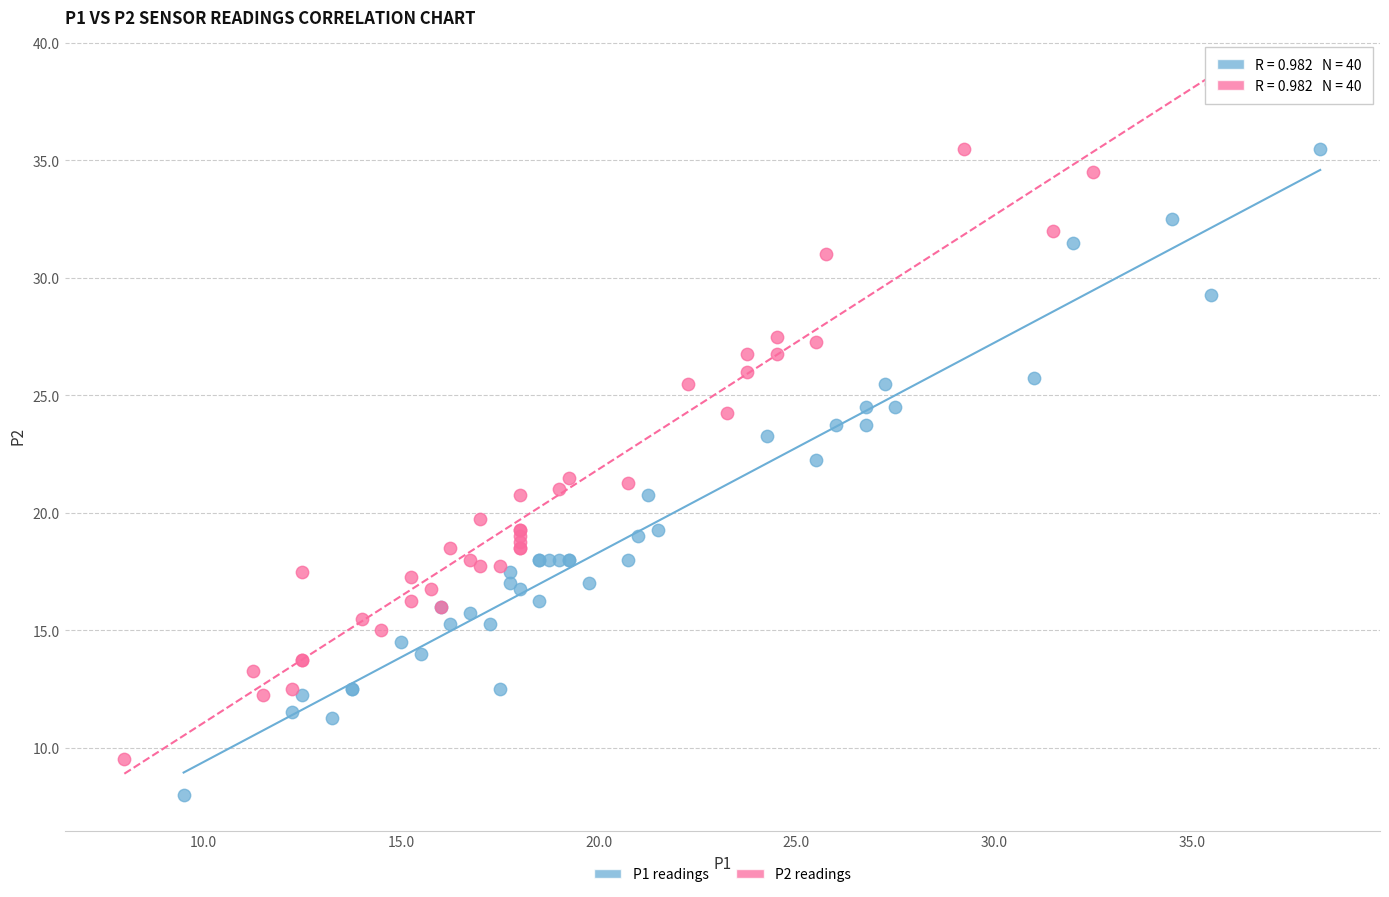

Which series has the widest spread of Y values?

P2 readings